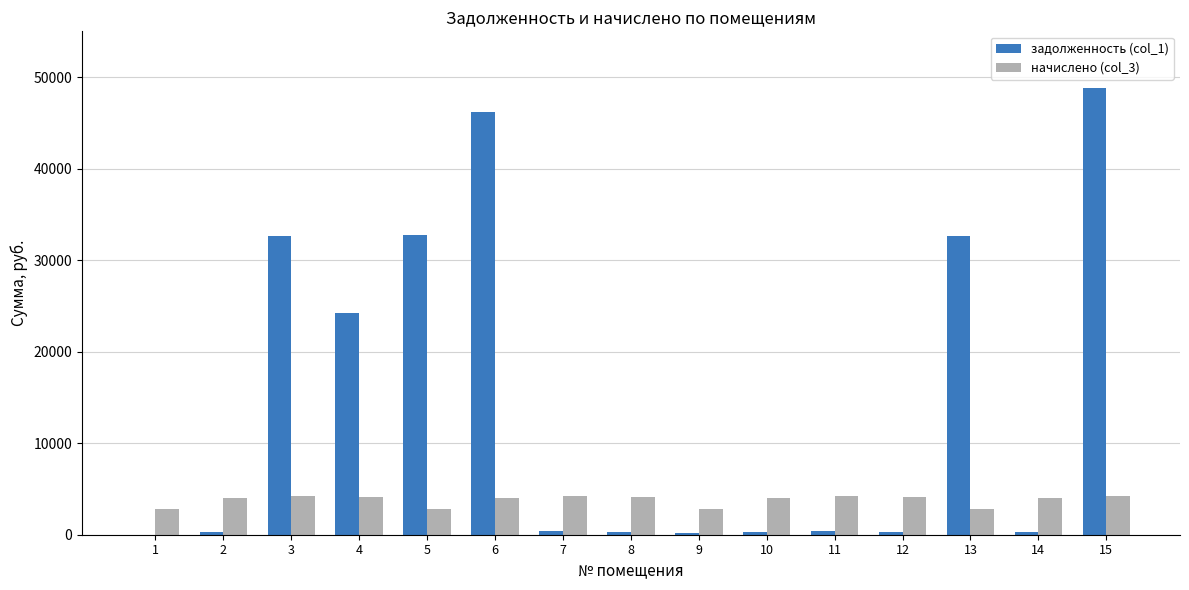

Where does the начислено (col_3) series first go above 4024?

2